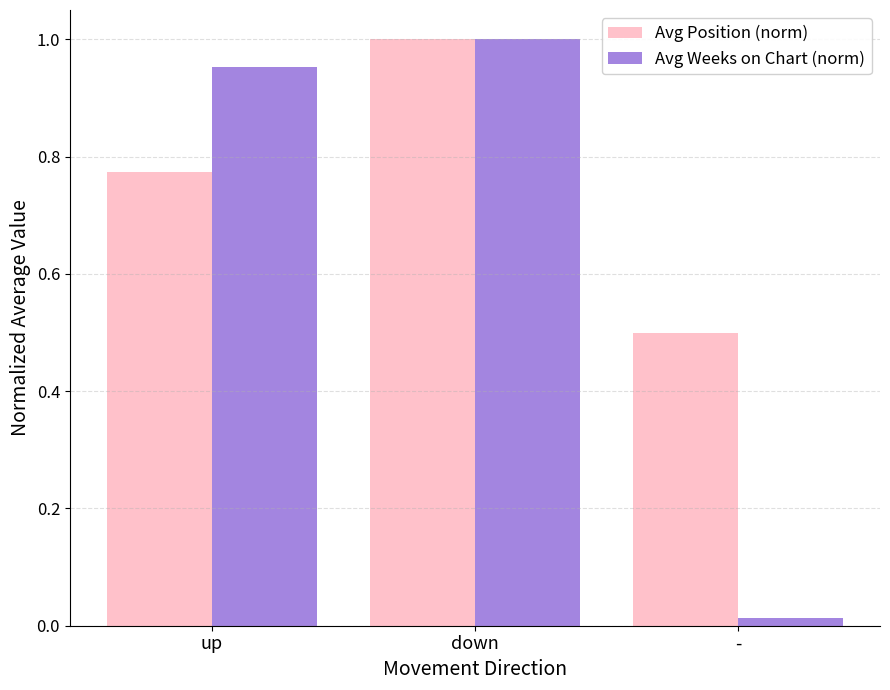

What is the sum of all Avg Position (norm) values?

2.3